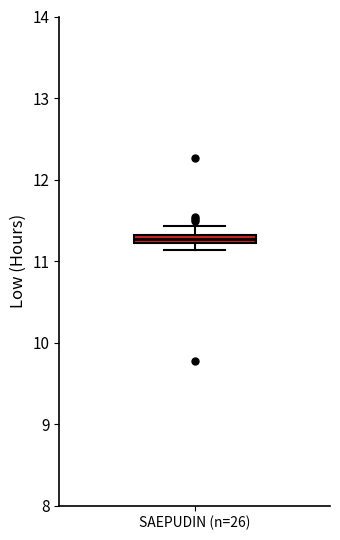

Where does the upper whisker of the box for SAEPUDIN (n=26) end on the y-axis? The values are not printed on the chart, so give them approximately, as read against the axis.

11.4